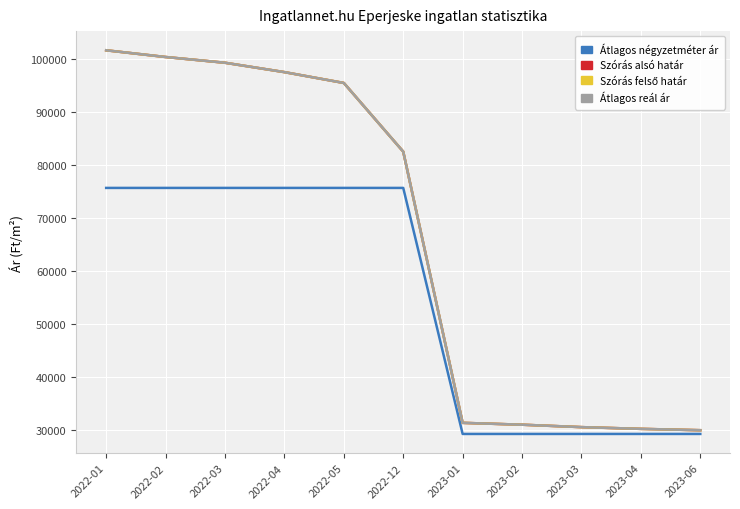

At 2022-01, list the series in order from largest to smallest.

Szórás alsó határ, Szórás felső határ, Átlagos reál ár, Átlagos négyzetméter ár